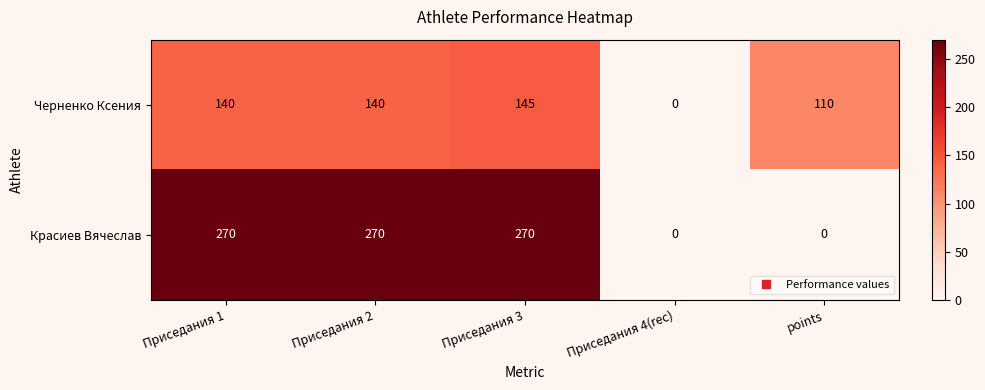

Rank the series by their maximum value, from highest to lowest.

Красиев Вячеслав, Черненко Ксения